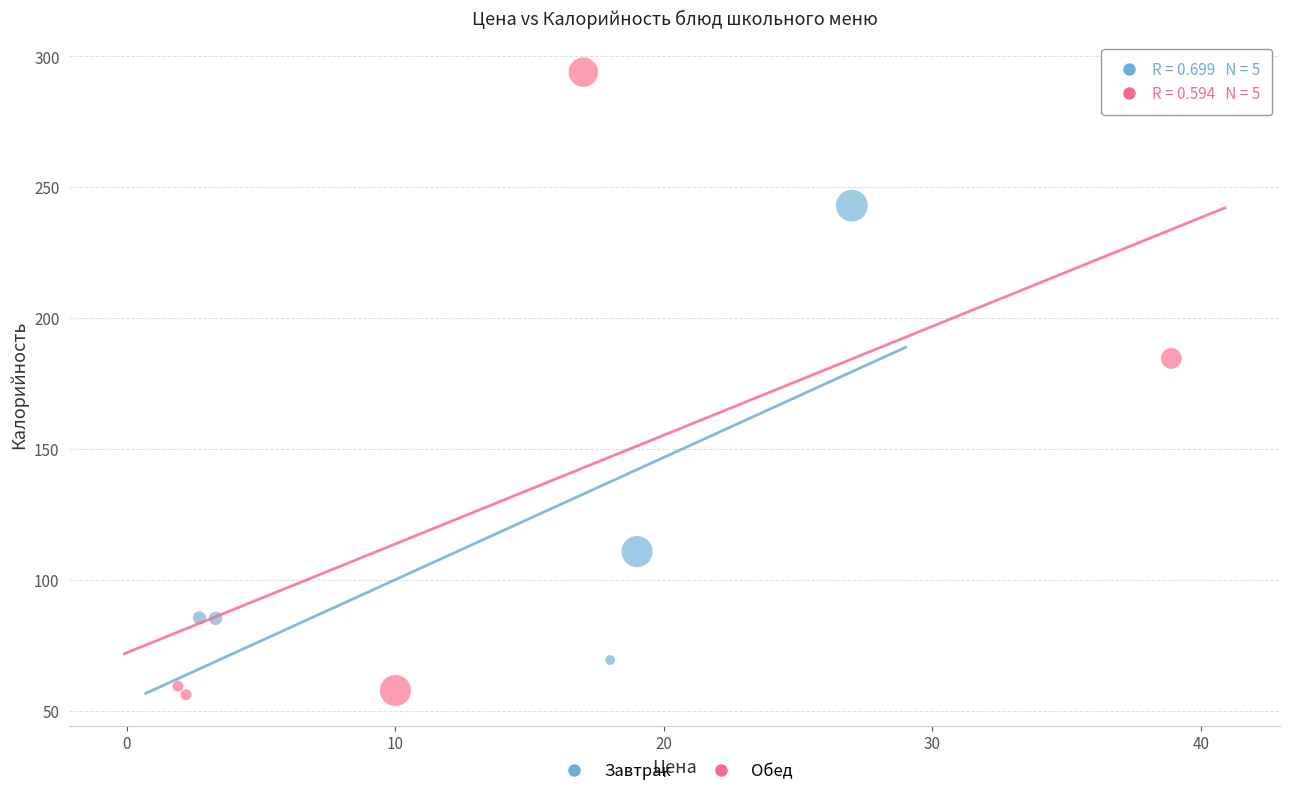

Which series contains the lowest Y value?

Обед